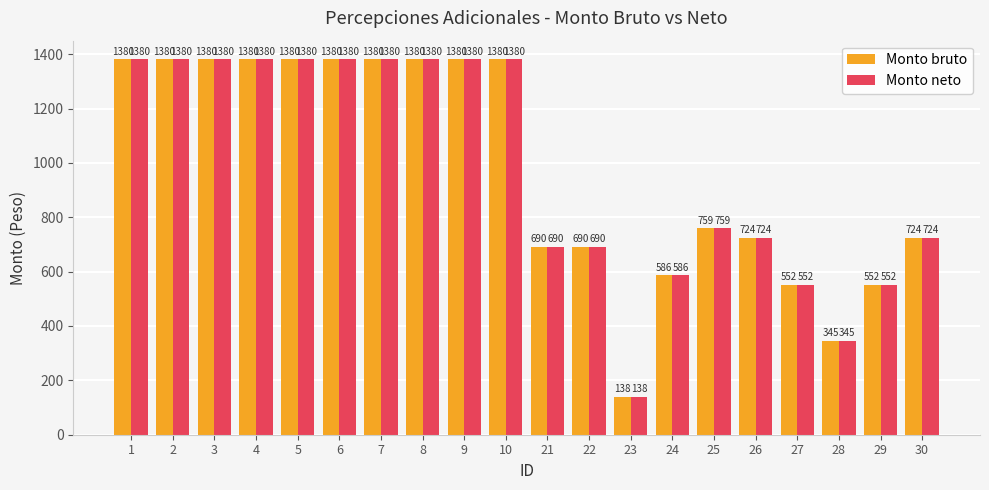

Count the number of categories in the chart.

20